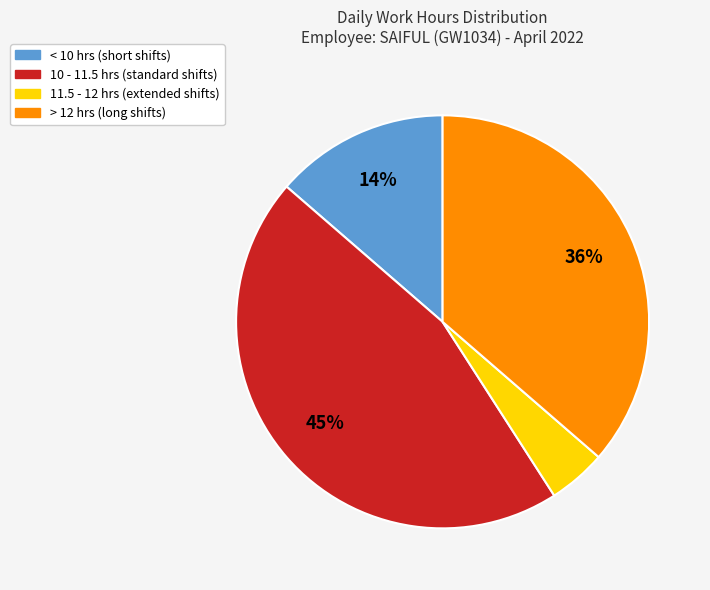

To the nearest percent, what is the average slice percentage?

25%